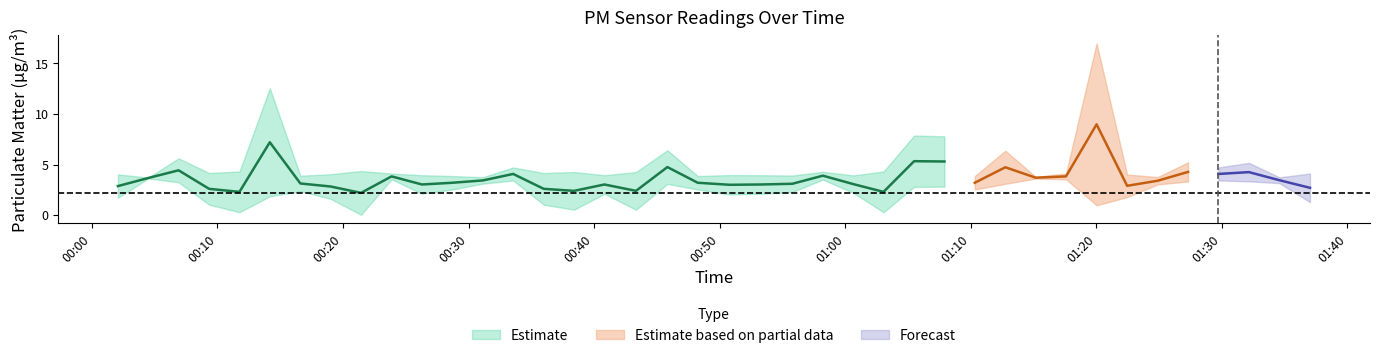

The value of P2 at 19 is 2.2. True or false?

True